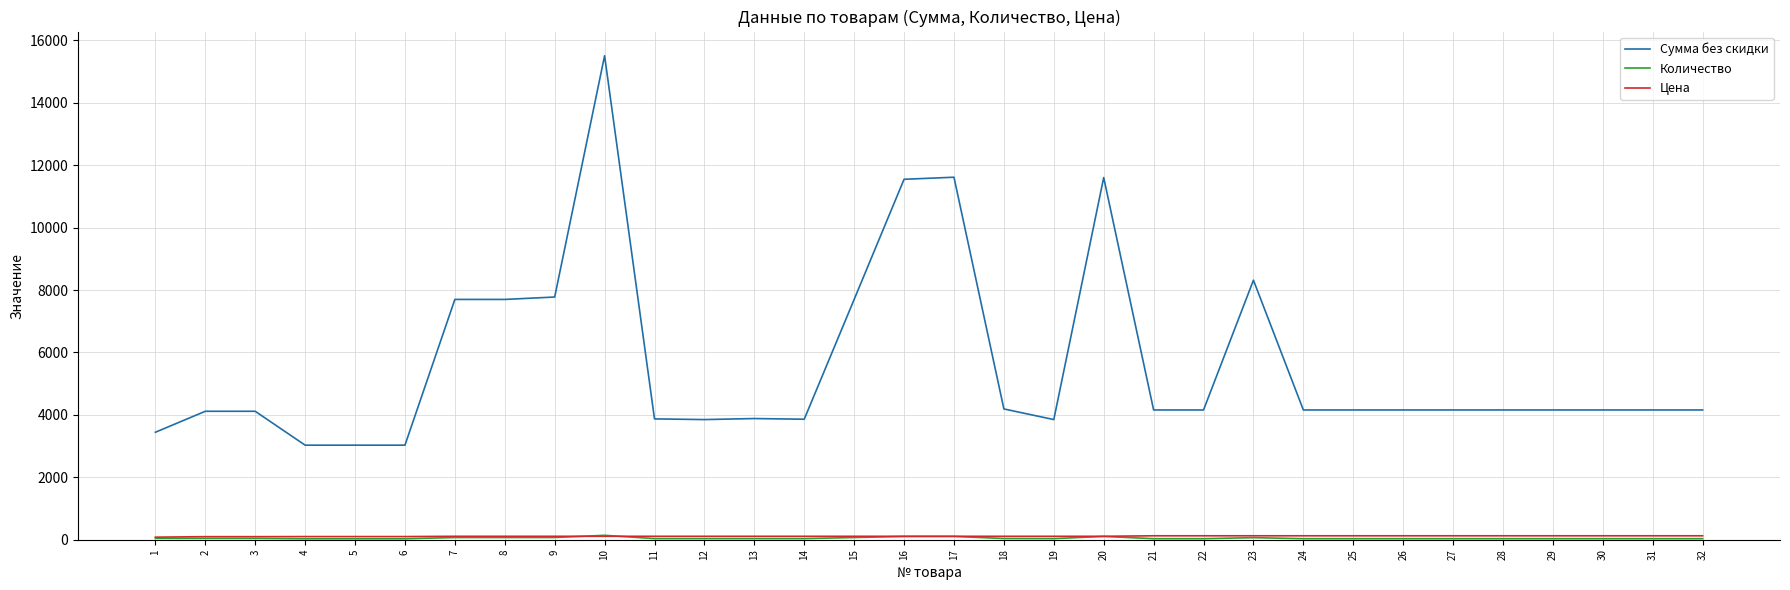

At which category is the sum across all series the highest?

10